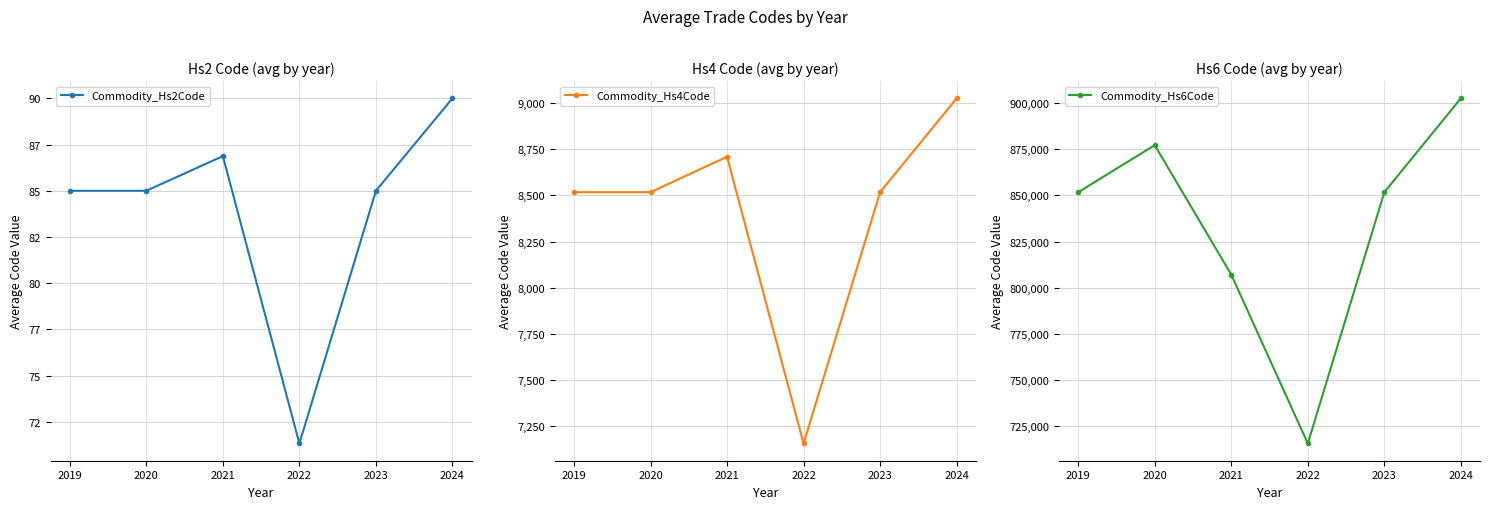

Reading left to right, extract all data points from this chart.

Commodity_Hs2Code: 85.0	85.0	86.9	71.3	85.0	90.0
Commodity_Hs4Code: 8517.0	8517.0	8708.8	7156.7	8517.0	9025.0
Commodity_Hs6Code: 851761.7	877239.5	807155.2	715720.3	851761.0	902590.0